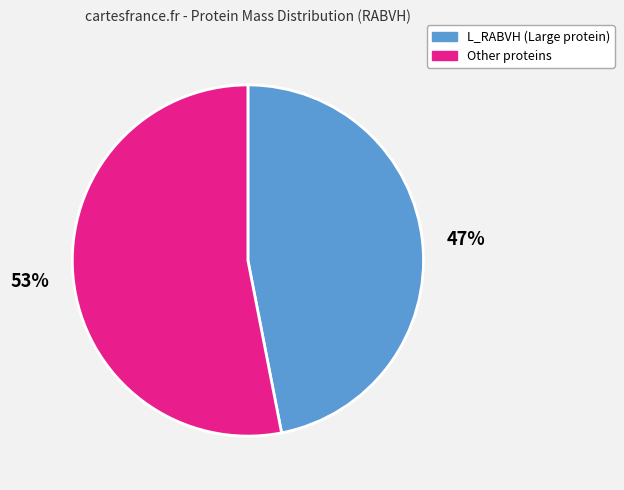

To the nearest percent, what is the difference between the largest and smallest slice percentages?

6%